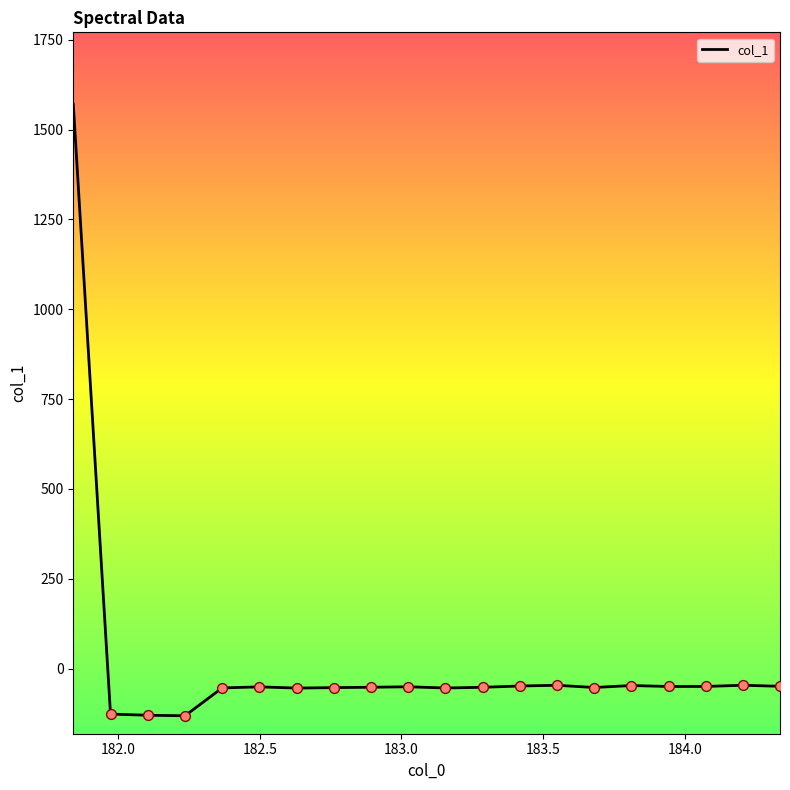

What is the smallest value displayed?

-131.5